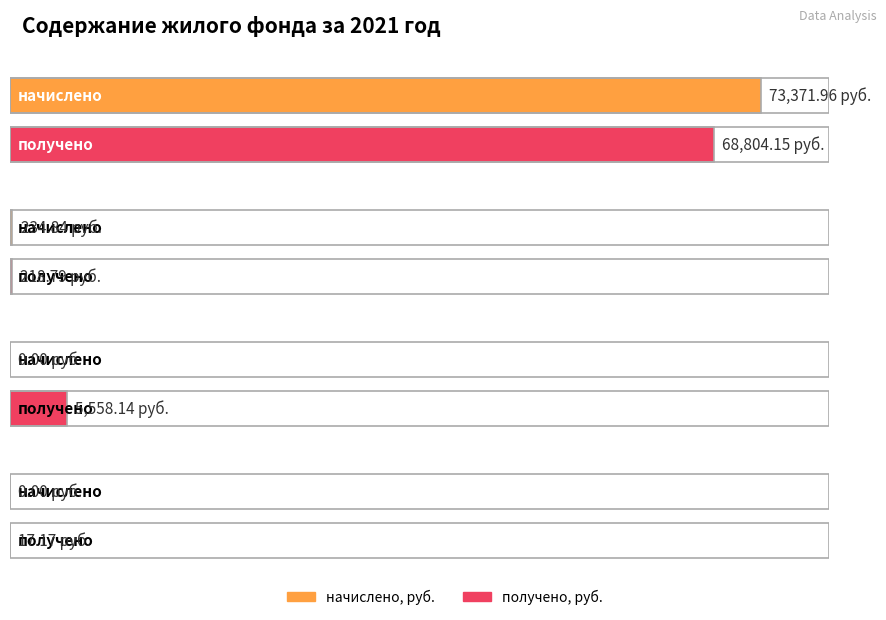

Is it true that начислено, руб. equals 132043.2 at Содержание и текущий ремонт?

False